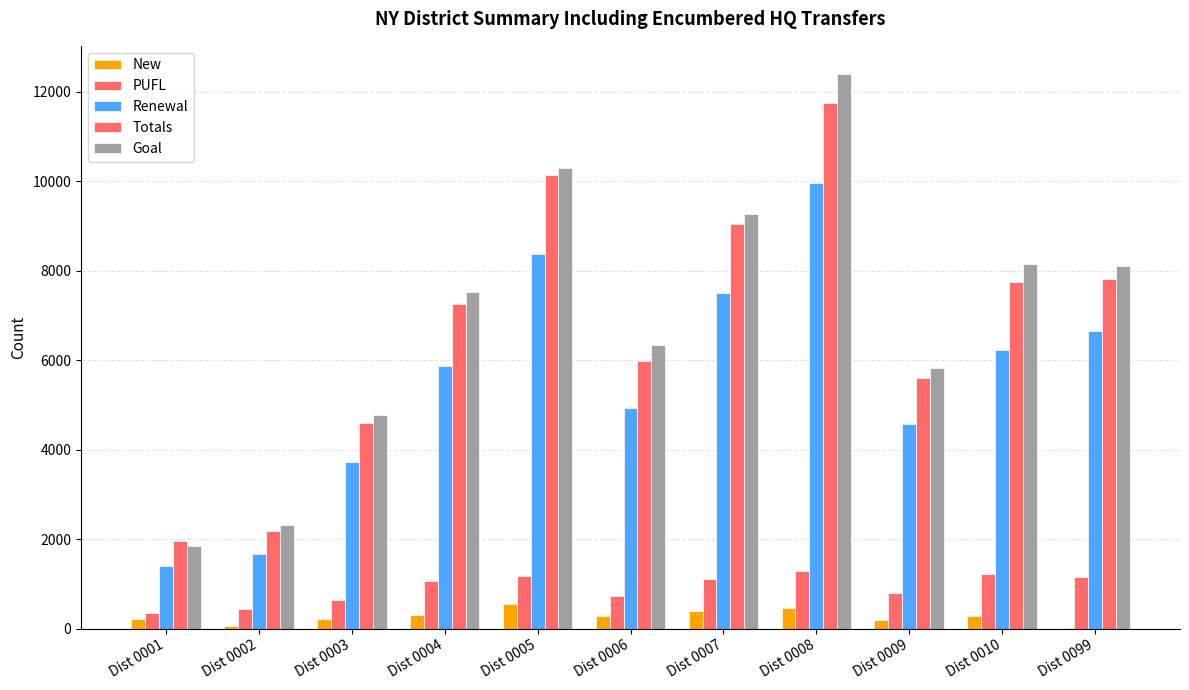

How many categories are shown in the chart?

11